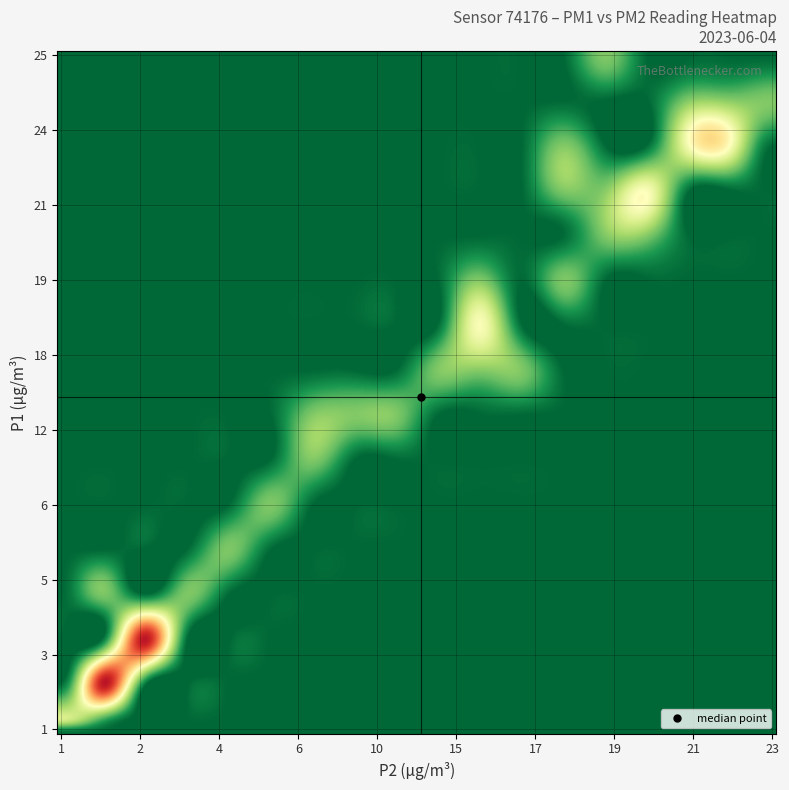

Reading right to left, what are all the values shown in this chart?

0: 1	3	4	3	2	1	3	2	3	2	2	5	6	4	9	12	12	12	19	21	21	18	17	22	19	18	21	17	22	17	20	22	25	24	21	22	20	24	22	24
1: 1	3	2	3	2	1	3	2	3	2	2	5	6	4	9	10	11	9	18	20	19	16	15	21	16	16	20	17	22	16	19	18	19	23	18	21	20	22	22	21